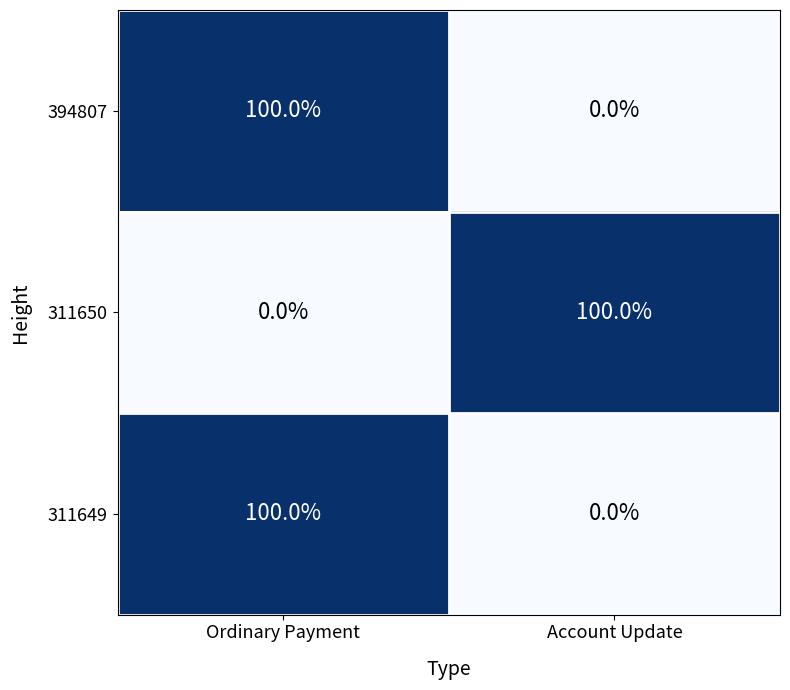

What is the sum of the 311649 values at Account Update and Ordinary Payment?

100